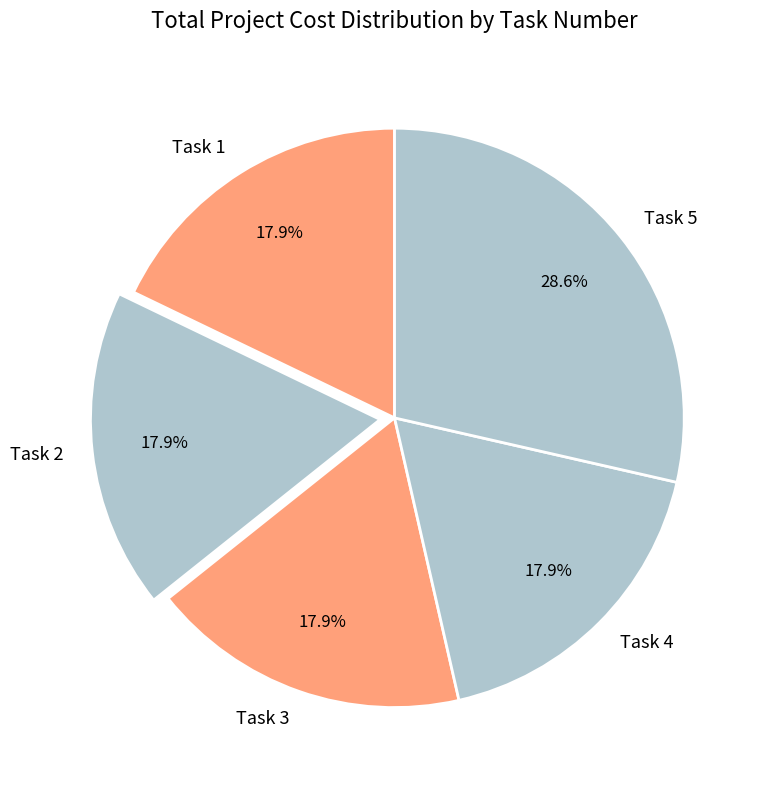

Is Task 5 the majority of the pie?

No